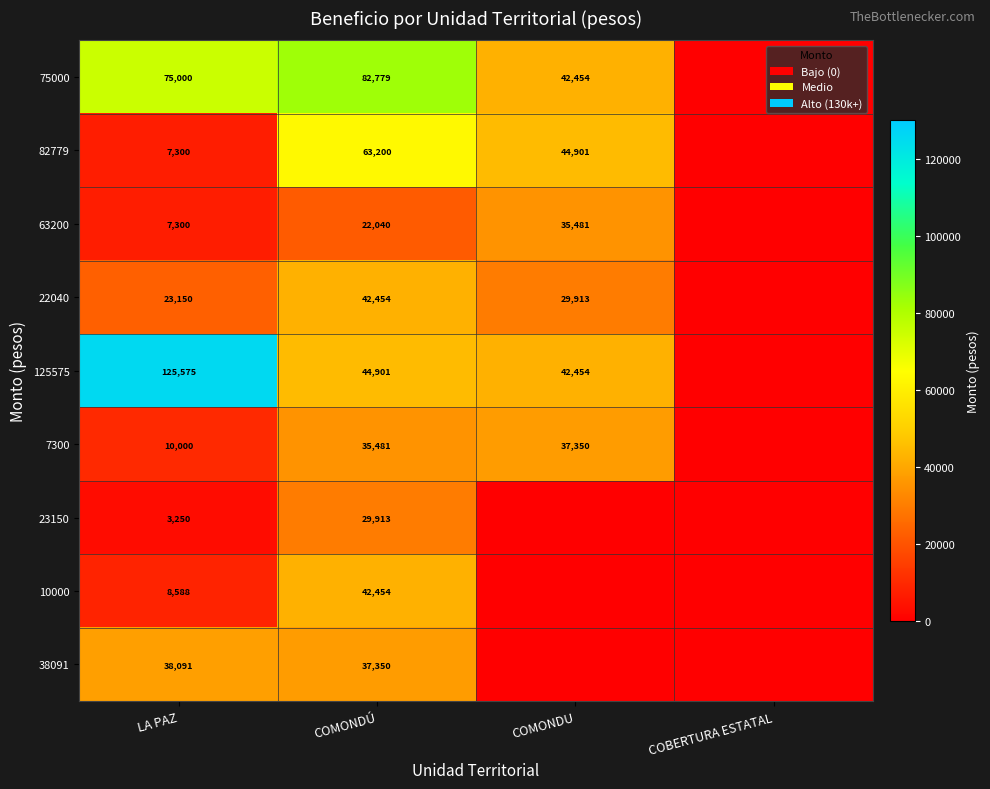

The value of 22040 at COMONDÚ is 67644. True or false?

False